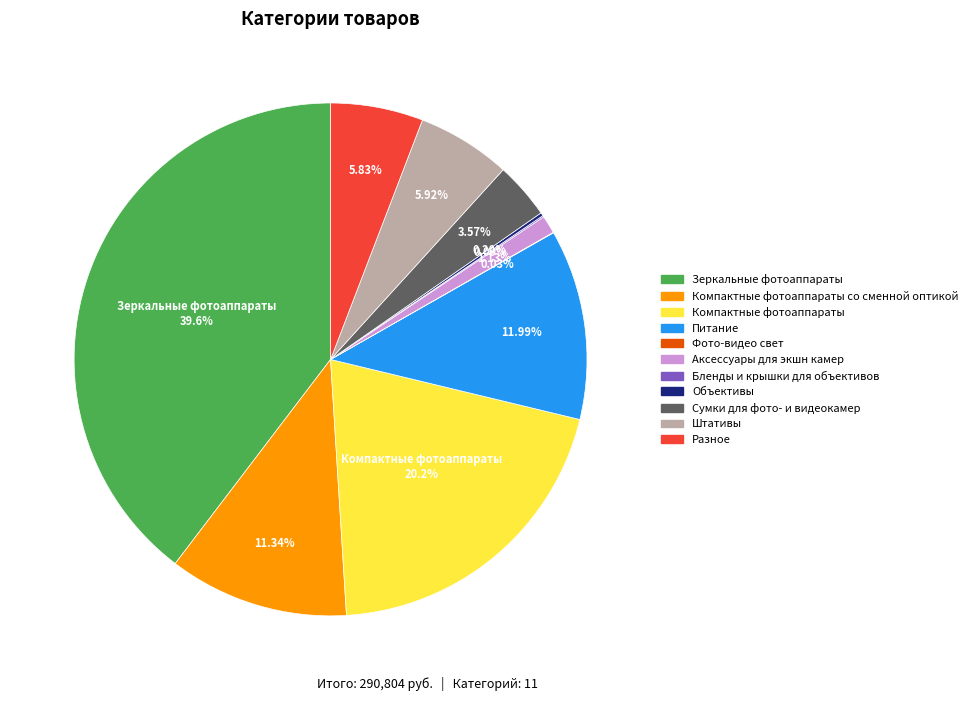

Is there any slice that represents more than half of the pie?

No